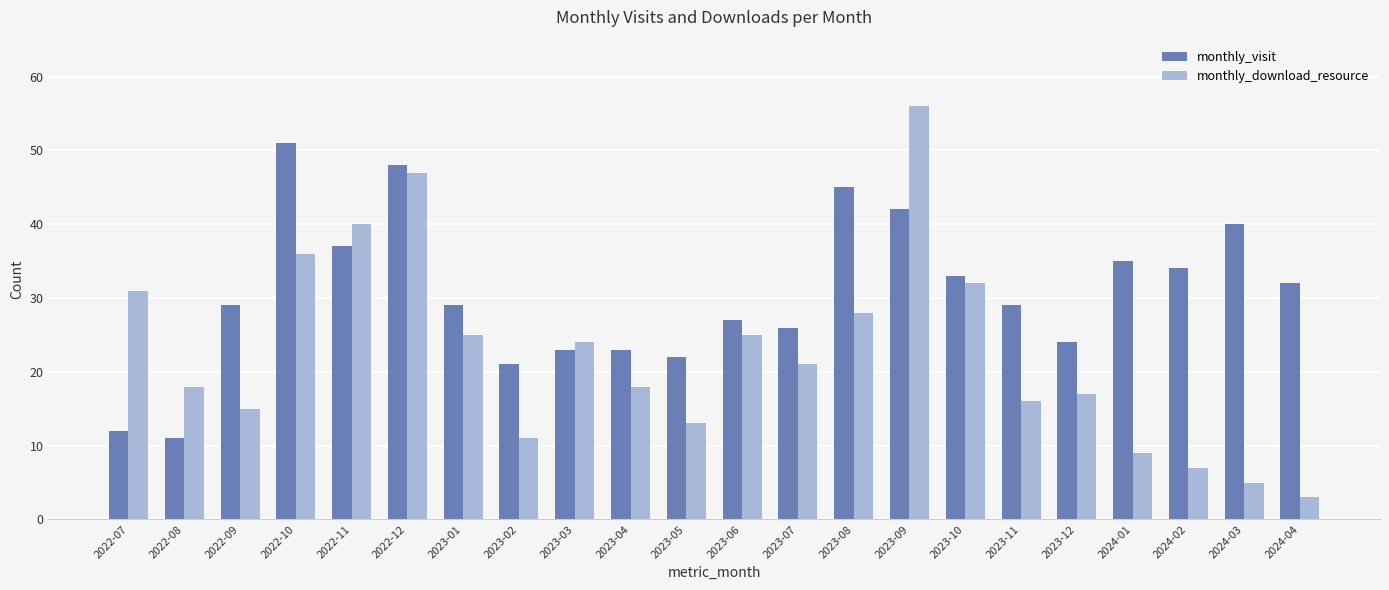

What value does the monthly_visit series have at 2023-07, to the nearest 10?

30